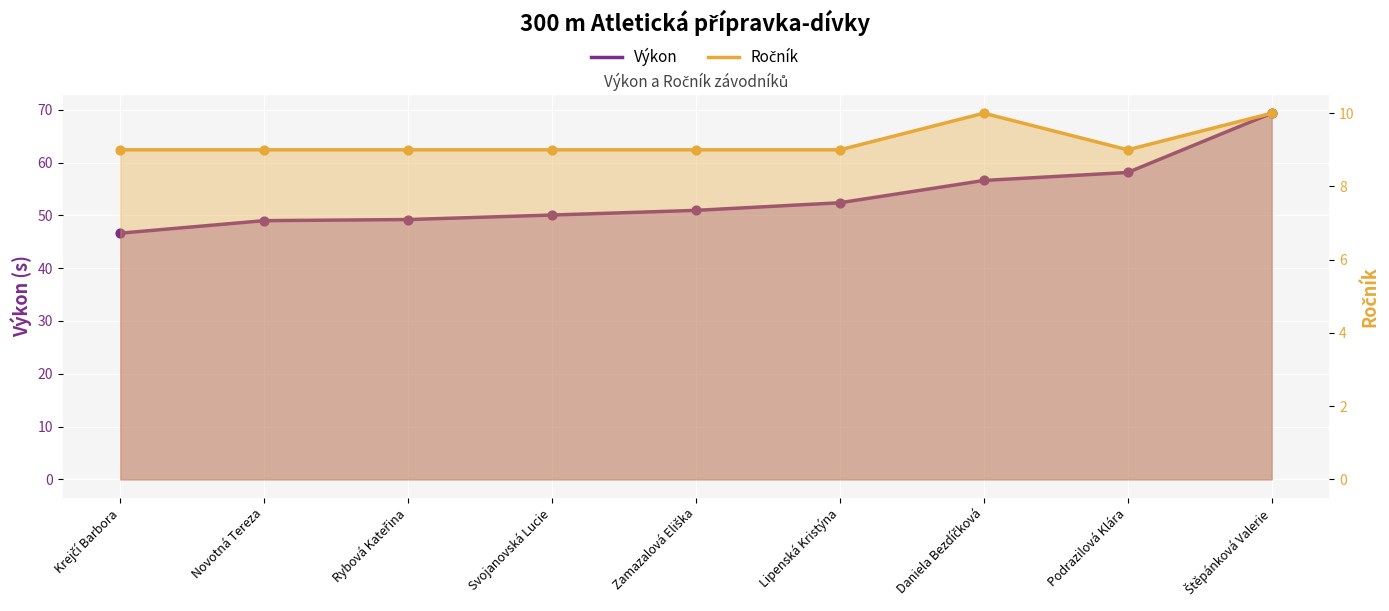

At which category is the sum across all series the highest?

Štěpánková Valerie